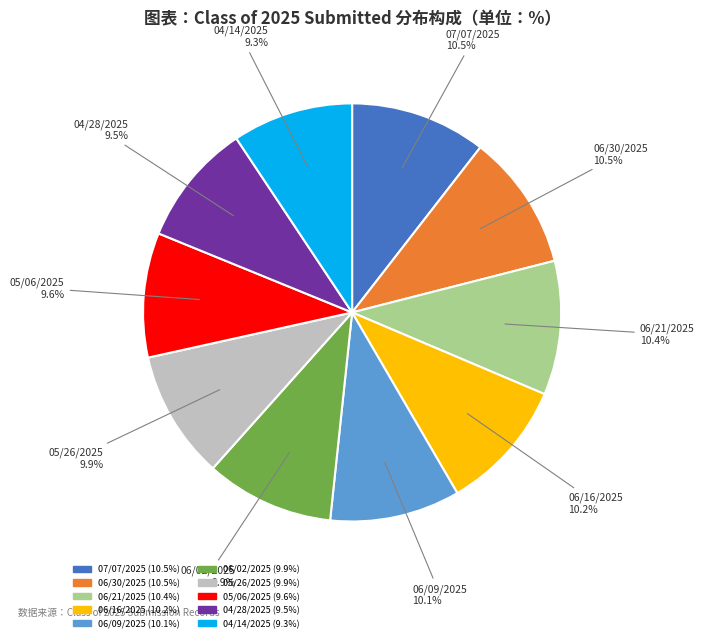

What portion of the pie excludes 06/09/2025?

89.9%